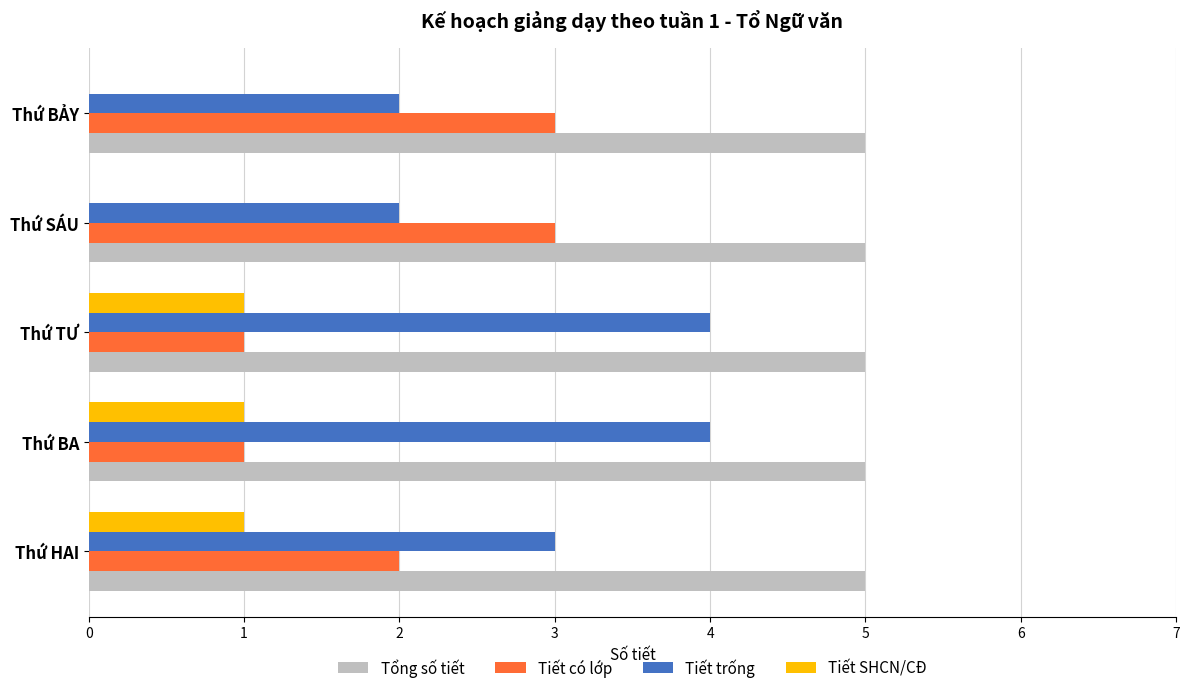

What is the approximate value of Tổng số tiết at Thứ BẢY?

5